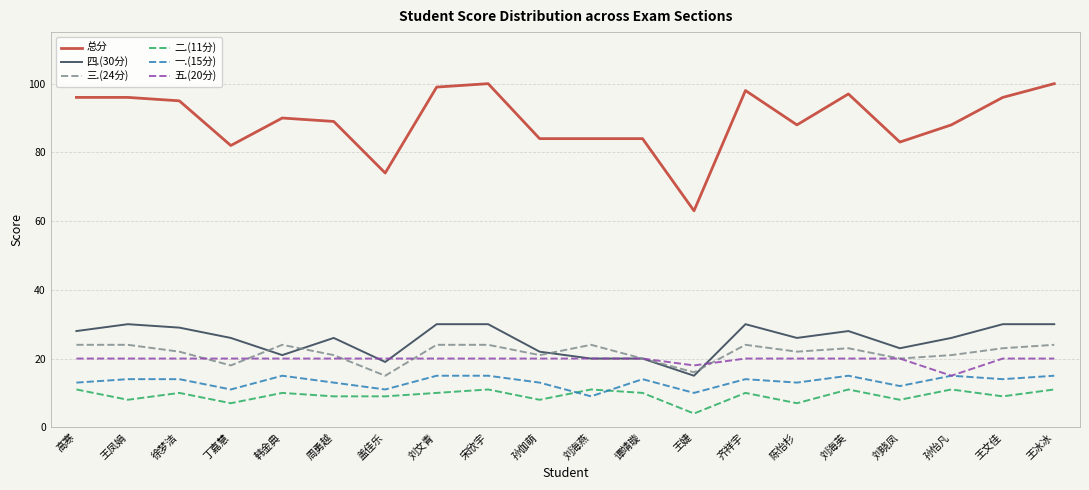

How many 三.(24分) values are between 21 and 24?

15